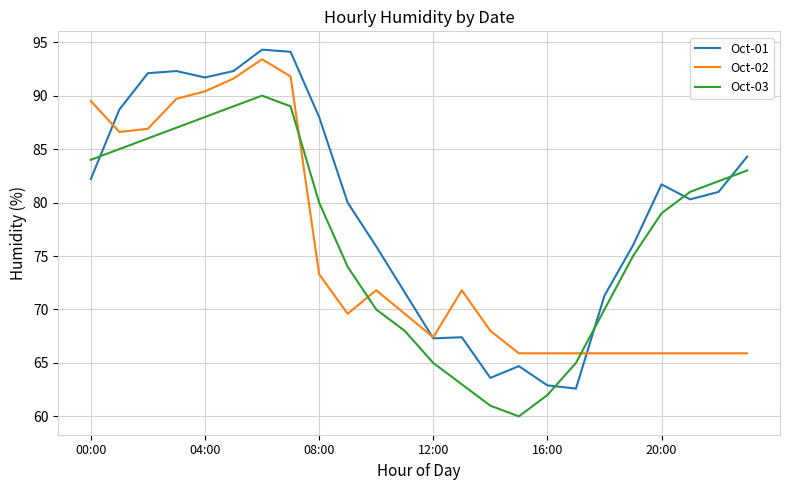

What is the smallest value displayed?

60.0